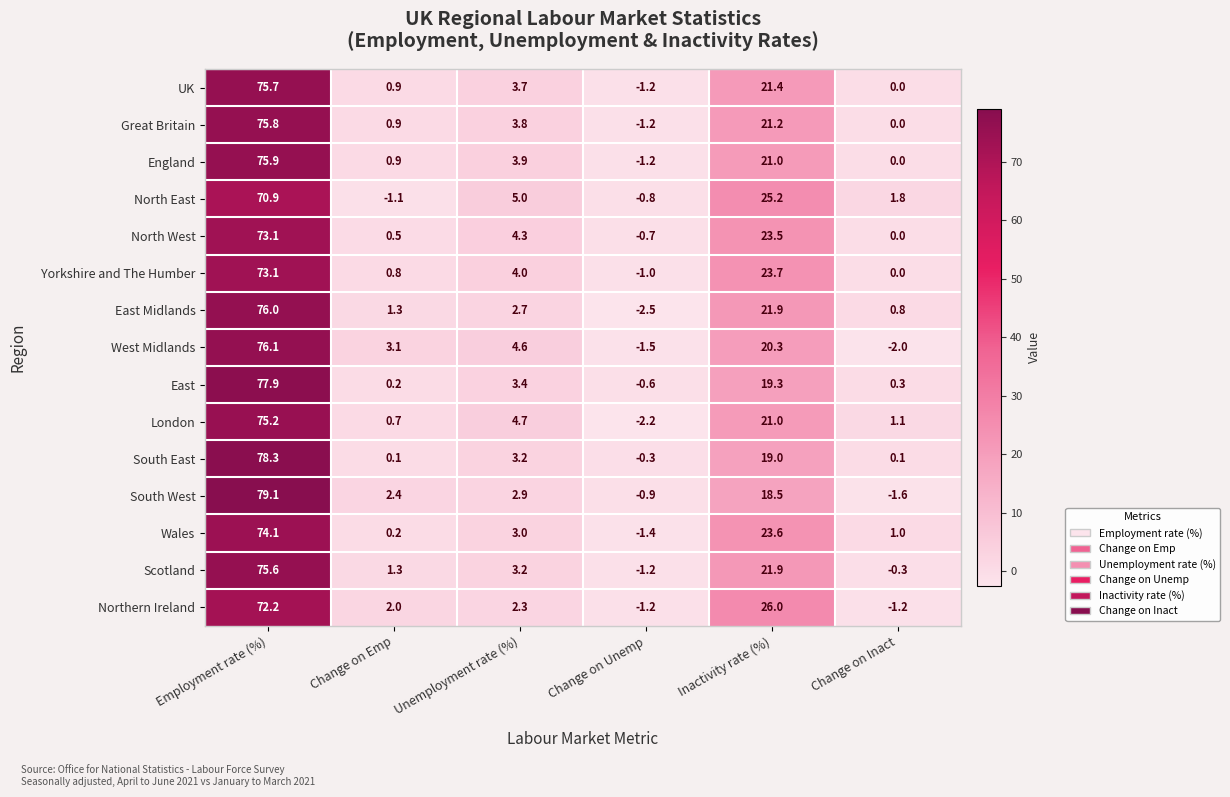

The North West series shows 0.5 at Change on Emp. True or false?

True